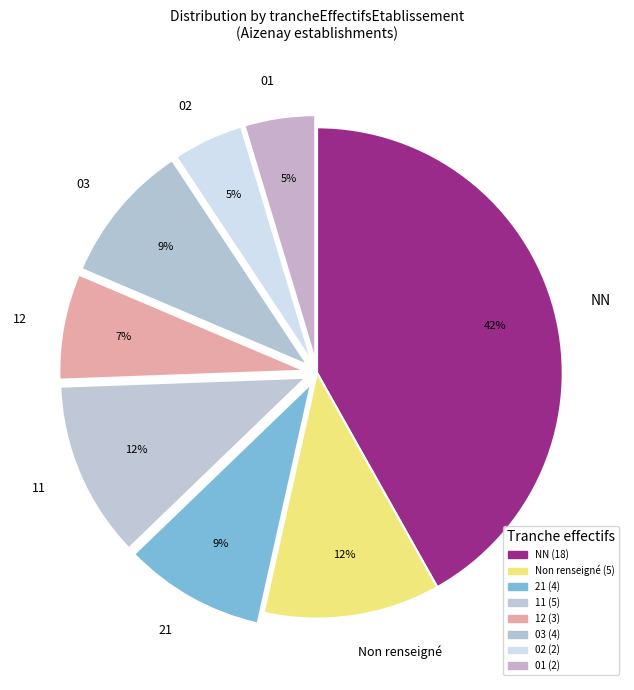

Is the sum of 01 and 21 greater than half?

No